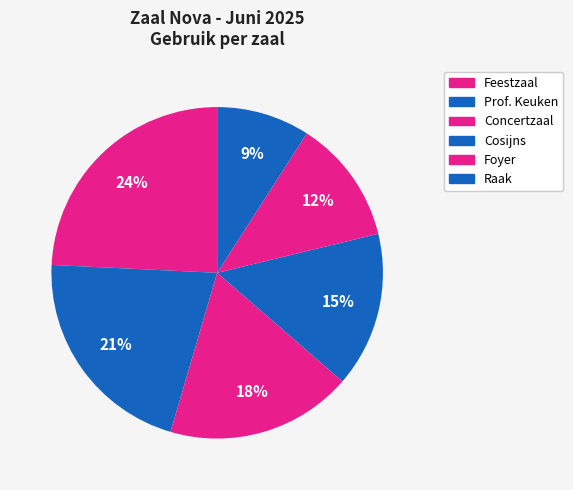

Does any single category account for the majority?

No